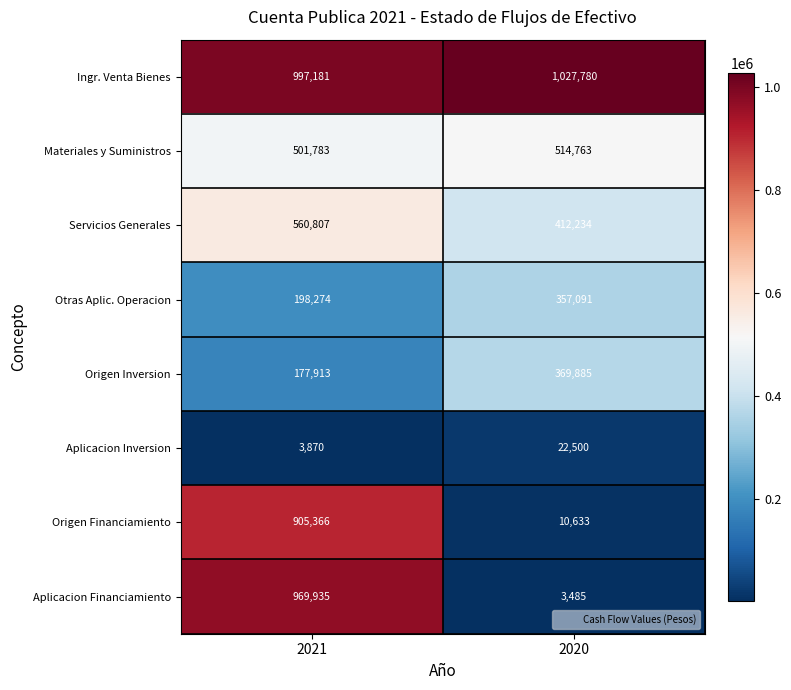

Rank the series by their maximum value, from highest to lowest.

Ingr. Venta Bienes, Aplicacion Financiamiento, Origen Financiamiento, Servicios Generales, Materiales y Suministros, Origen Inversion, Otras Aplic. Operacion, Aplicacion Inversion